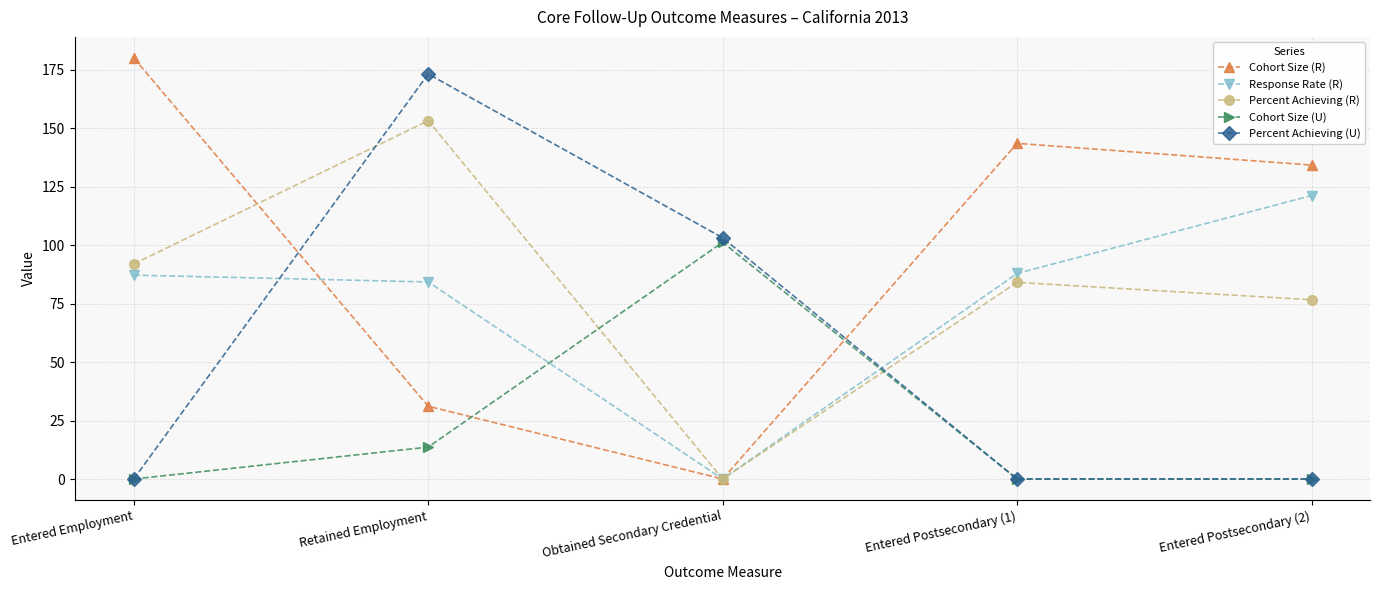

Which series has the largest total across all categories?

Cohort Size (R)